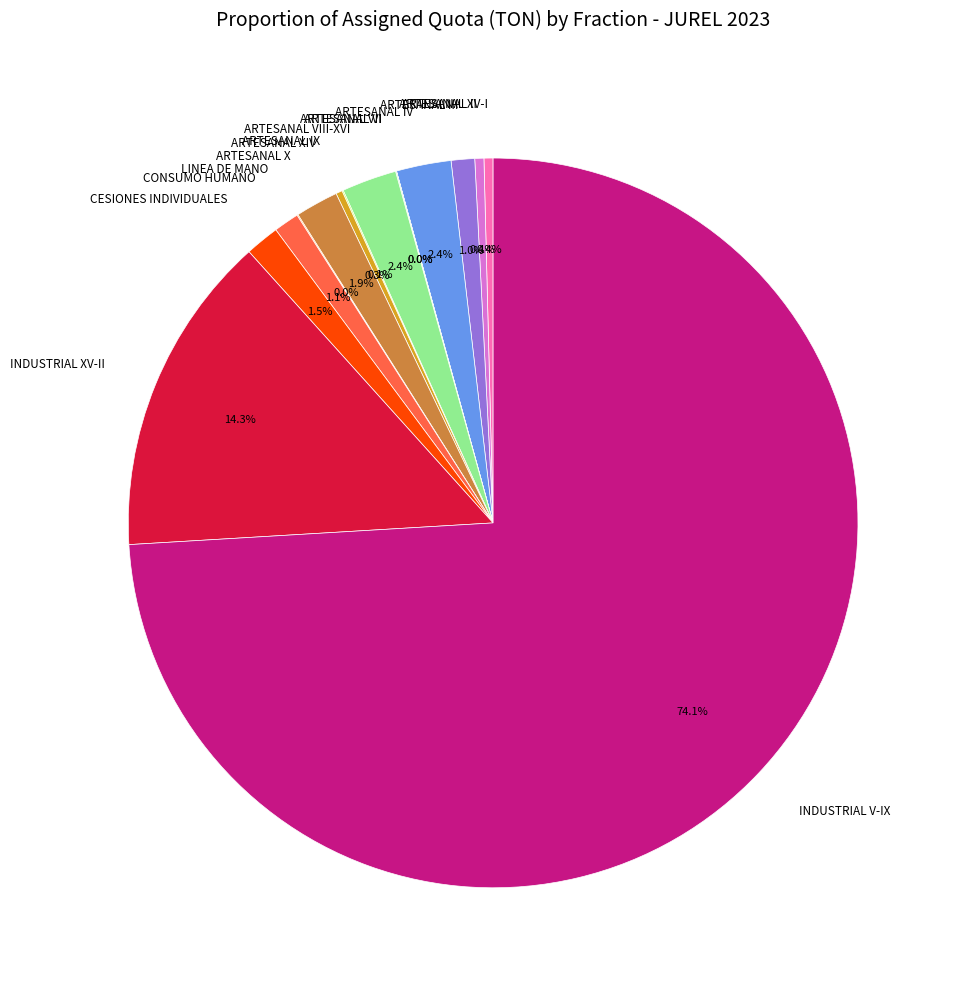

Is there any slice that represents more than half of the pie?

Yes